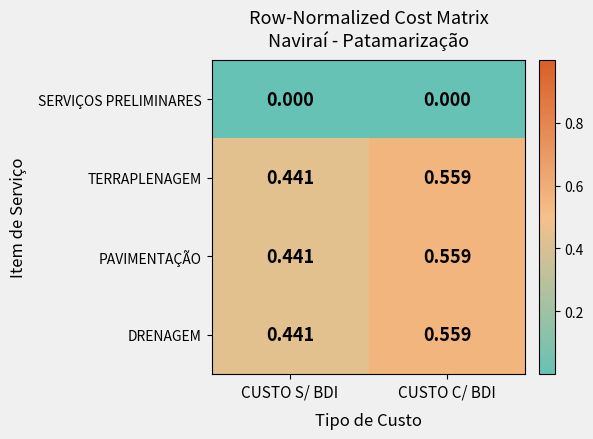

At which category is the sum across all series the highest?

CUSTO C/ BDI